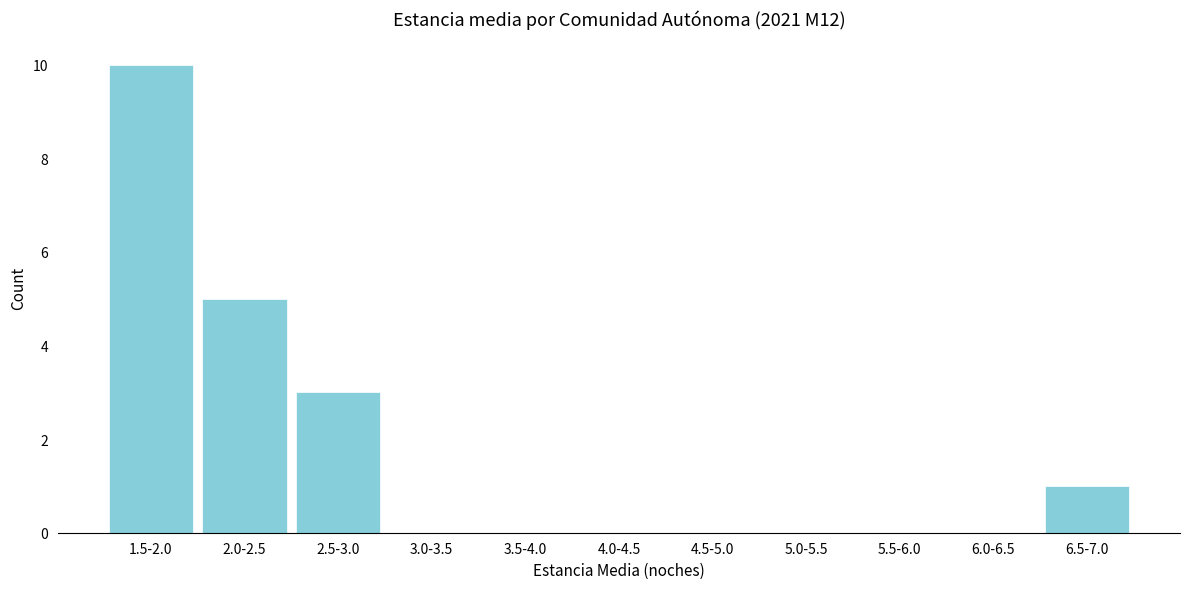

Reading left to right, extract all data points from this chart.

1.5-2.0=10	2.0-2.5=5	2.5-3.0=3	3.0-3.5=0	3.5-4.0=0	4.0-4.5=0	4.5-5.0=0	5.0-5.5=0	5.5-6.0=0	6.0-6.5=0	6.5-7.0=1